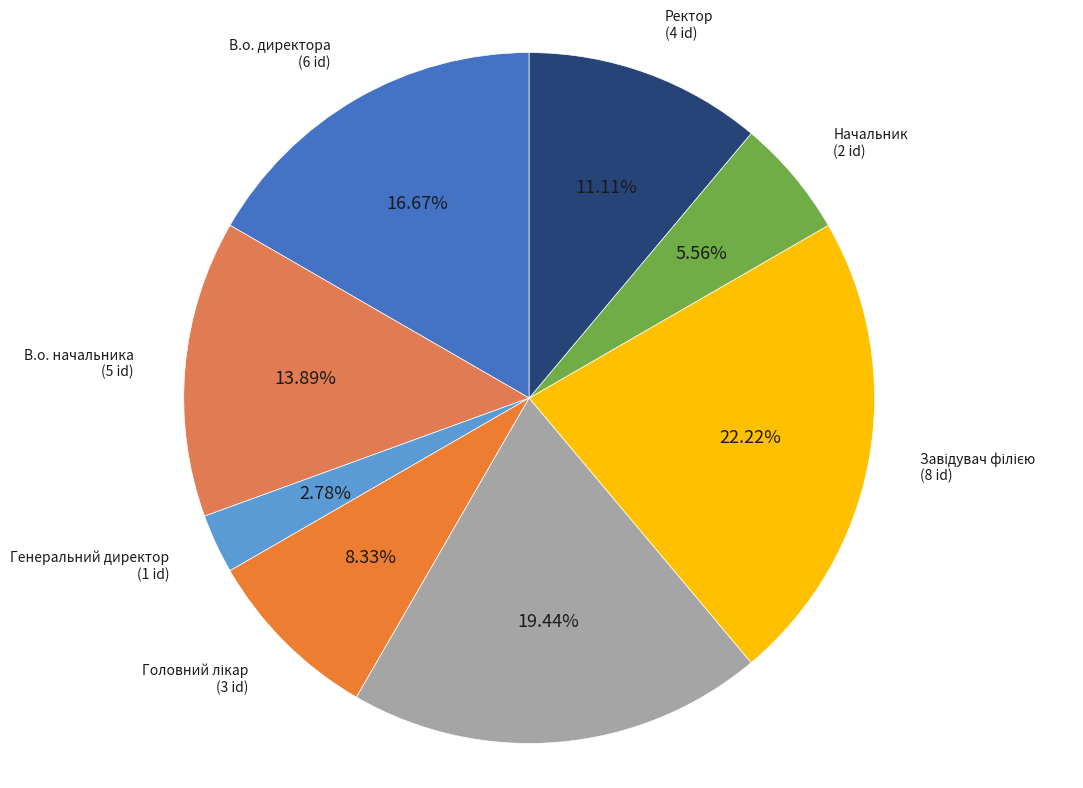

Does any single category account for the majority?

No